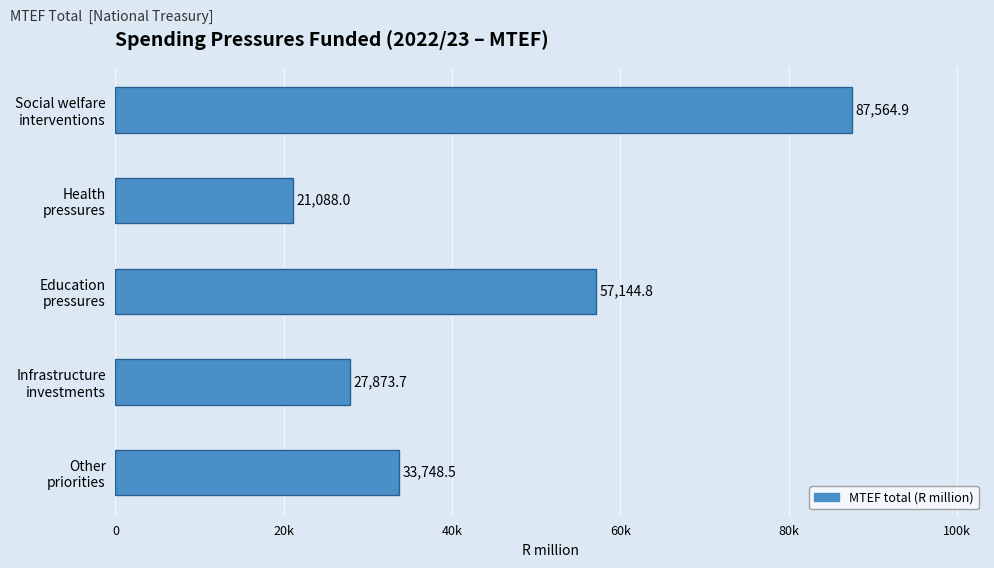

What is the label of the 1st bar from the right?

Other
priorities